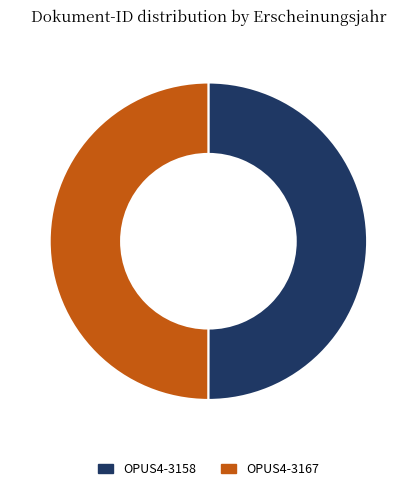

The OPUS4-3158 slice represents 50% of the pie. True or false?

True